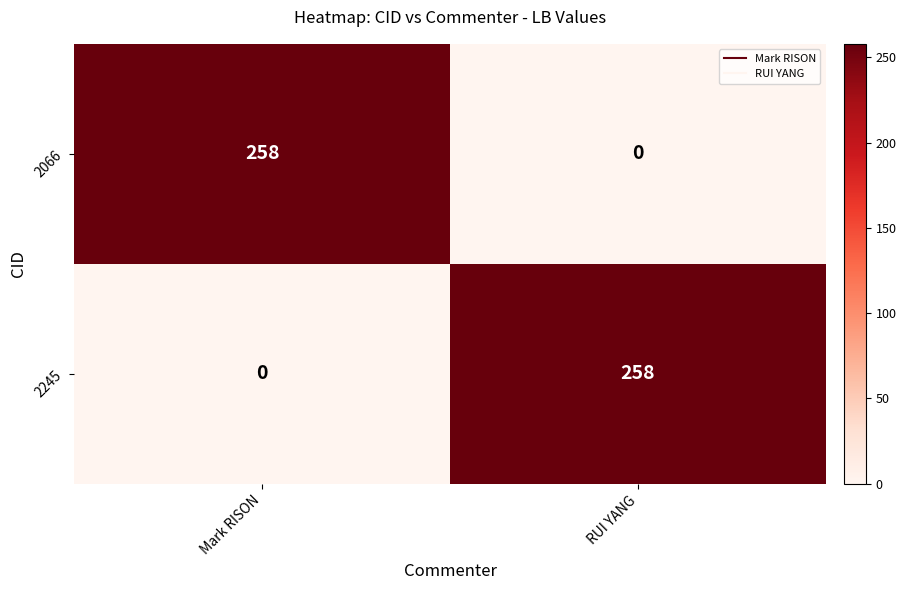

At which label does 2245 reach its minimum?

Mark RISON